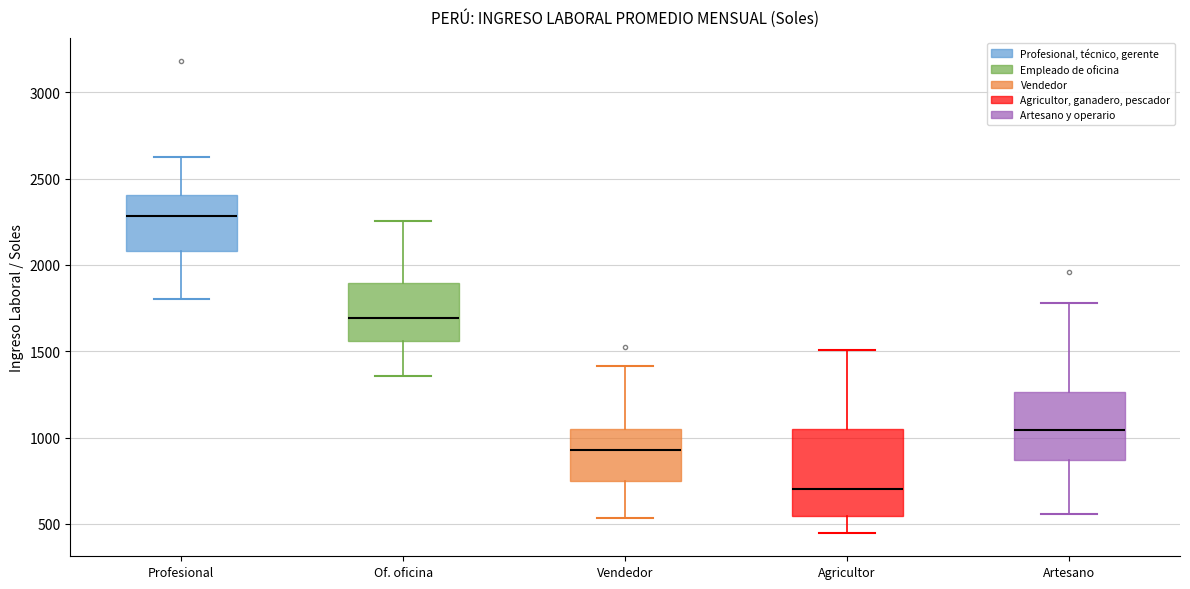

Which box is the tallest, from its lower edge to its upper edge?

Agricultor